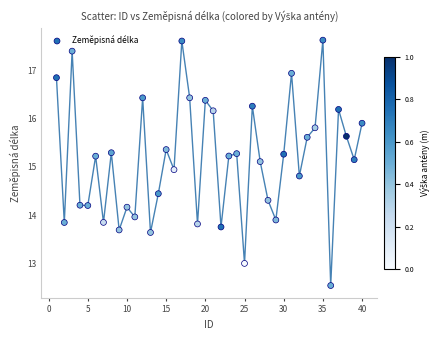

What is the range of X values (max minus min)?

39.0